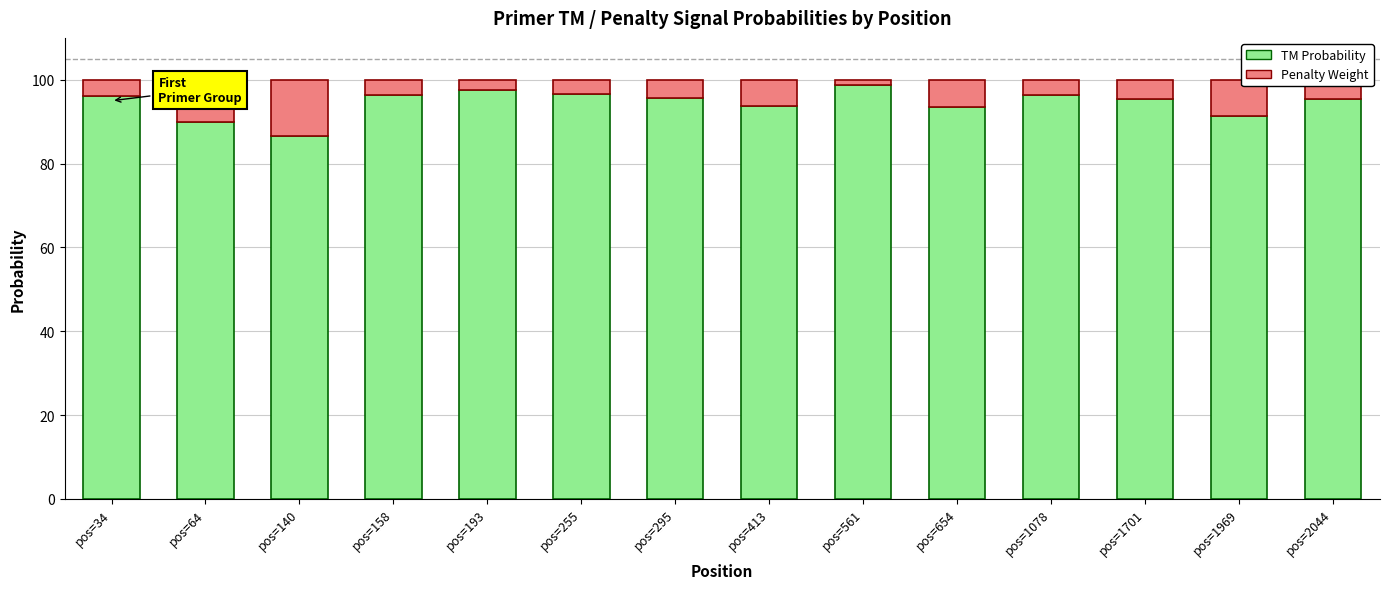

What is the total value across all series at pos=295?

100.0